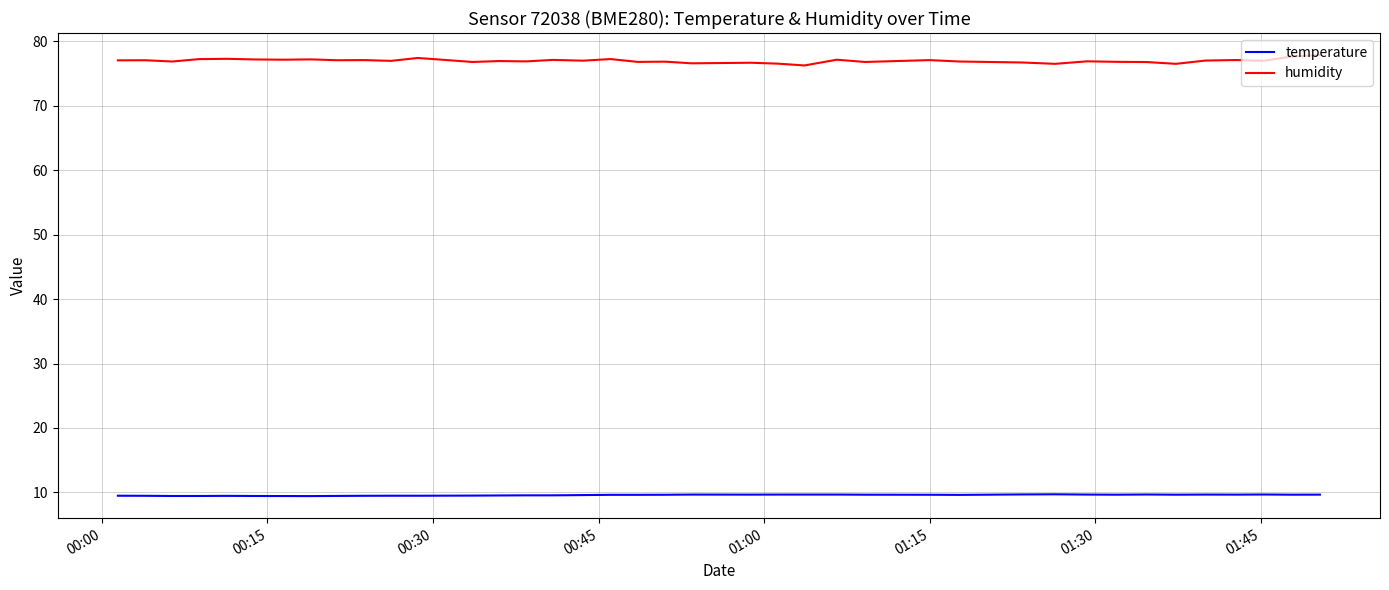

How many series are shown in this chart?

2